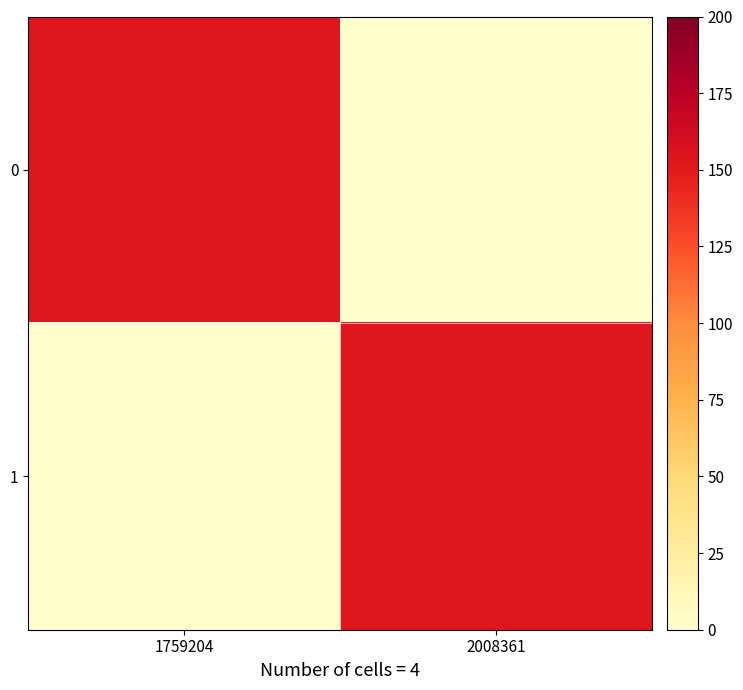

Which series changed the most between 1759204 and 2008361?

1